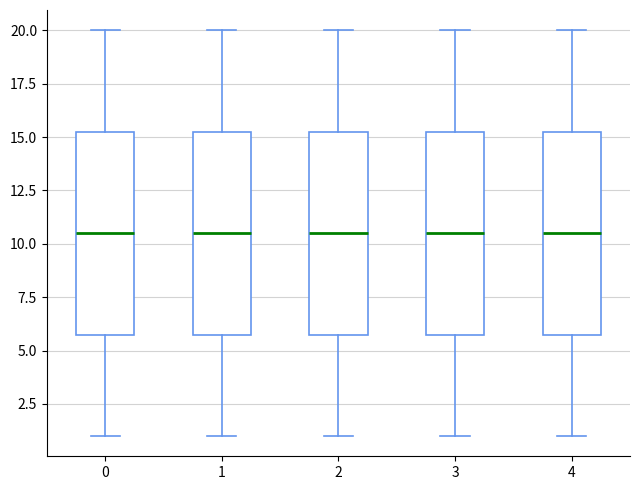

Where does the lower whisker of the box at x = 2 end on the y-axis? The values are not printed on the chart, so give them approximately, as read against the axis.

1.0